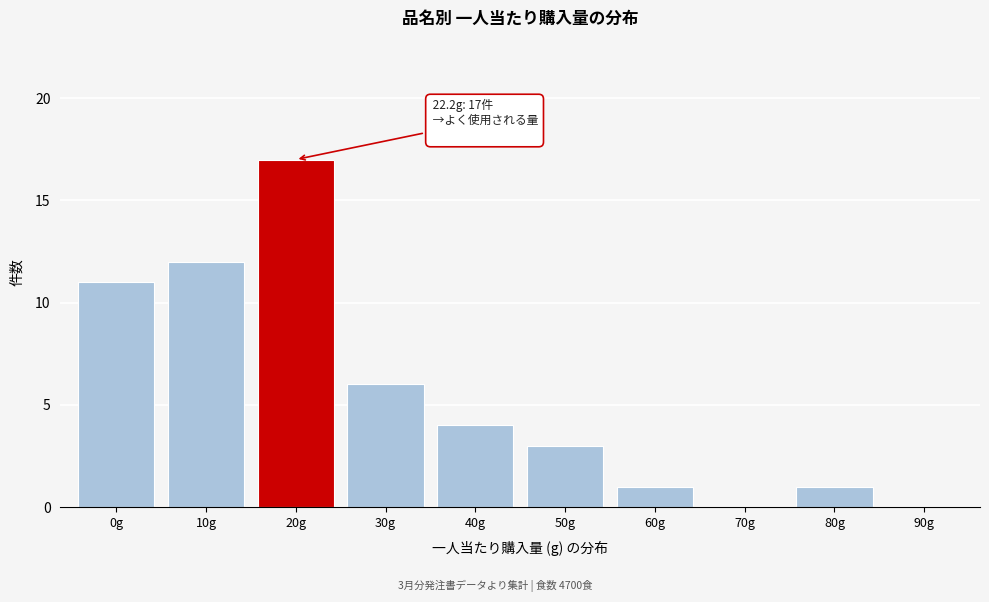

Reading right to left, what are all the values shown in this chart?

90g=0	80g=1	70g=0	60g=1	50g=3	40g=4	30g=6	20g=17	10g=12	0g=11